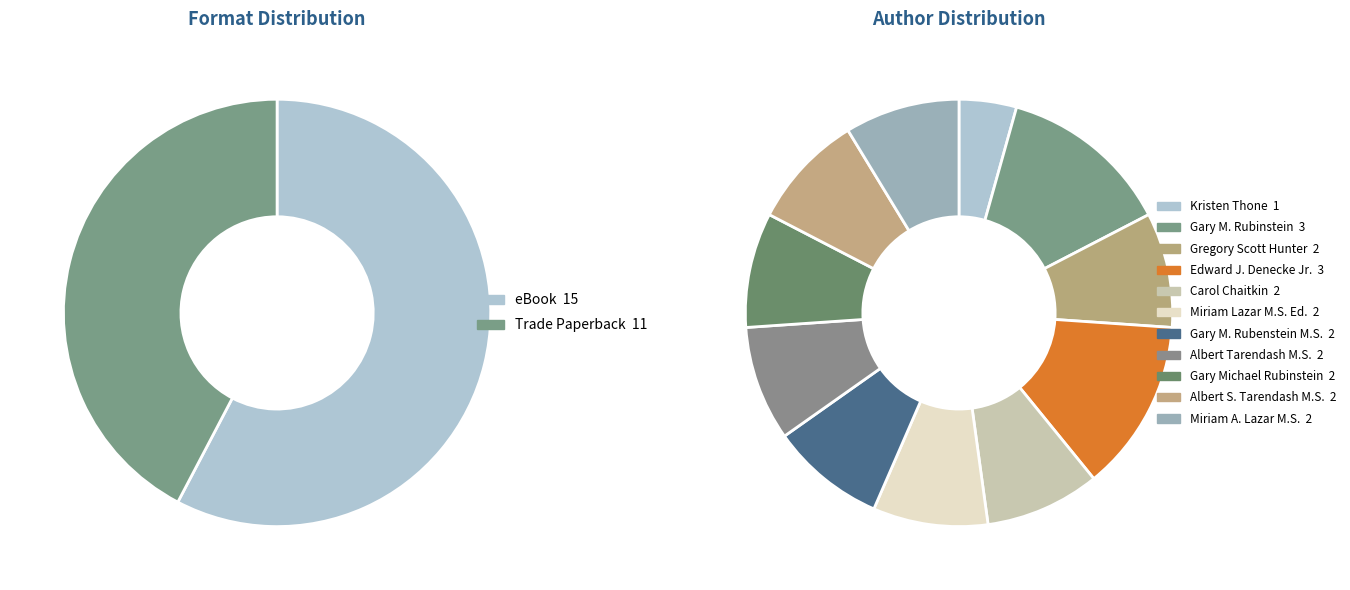

What is the largest slice in the pie chart?

Gary M. Rubinstein